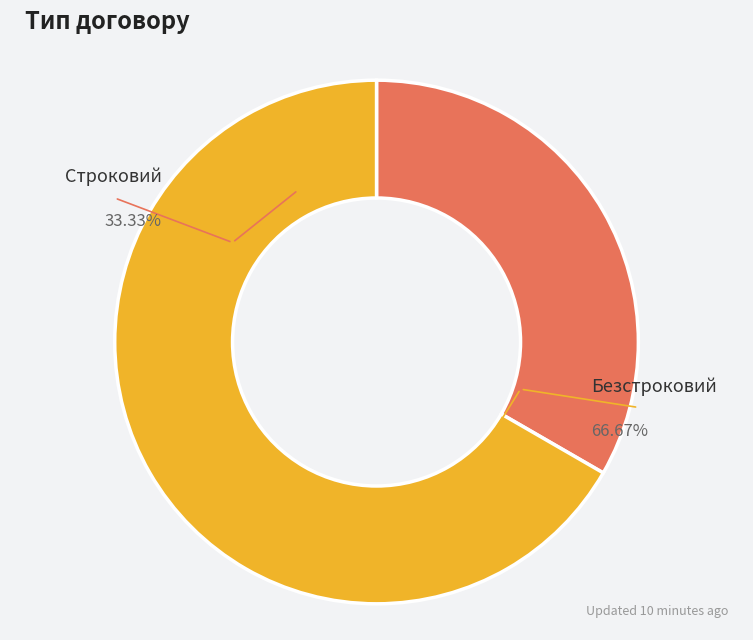

Does Безстроковий represent more than half of the total?

Yes